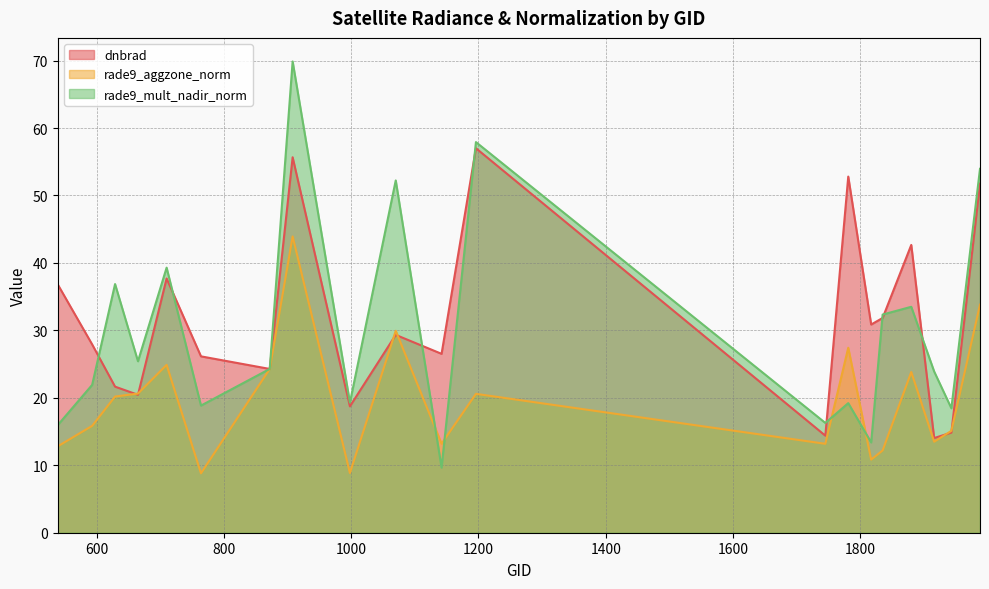

What is the lowest value of the rade9_mult_nadir_norm series?

9.7